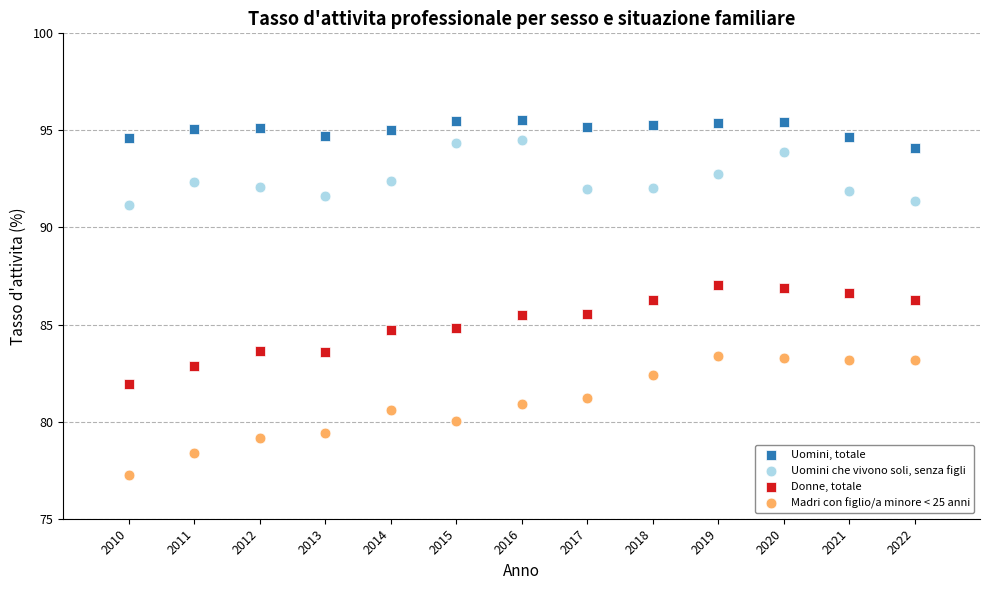

What are all the series names shown in the legend?

Uomini, totale, Uomini che vivono soli, senza figli, Donne, totale, Madri con figlio/a minore < 25 anni